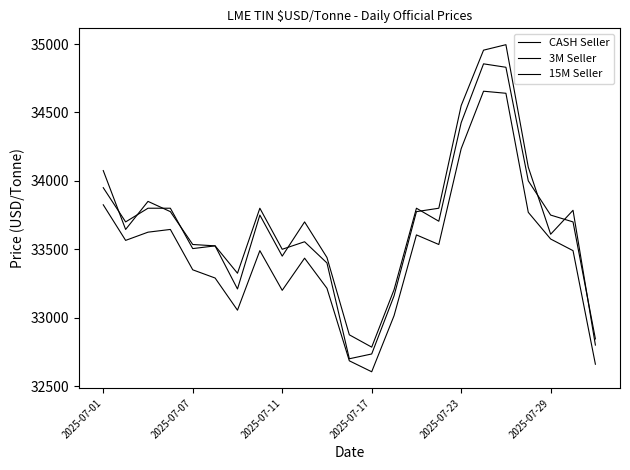

Is this an area chart (filled region under the line)?

No